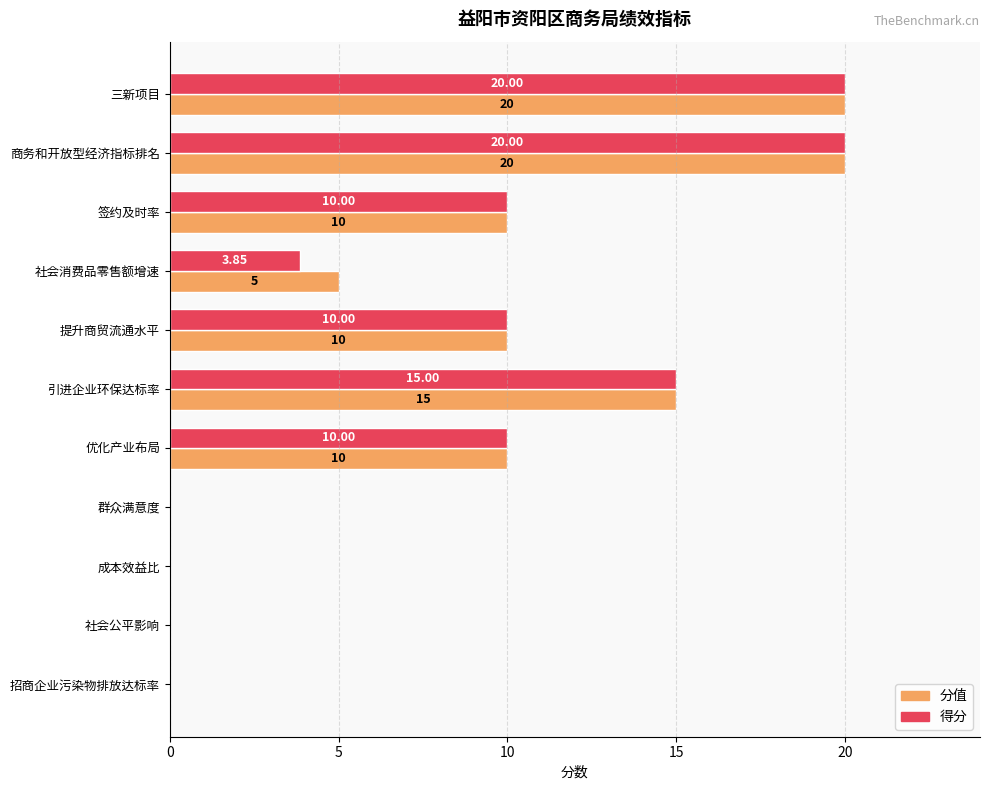

What is the sum of the 得分 values at 成本效益比 and 三新项目?

20.0